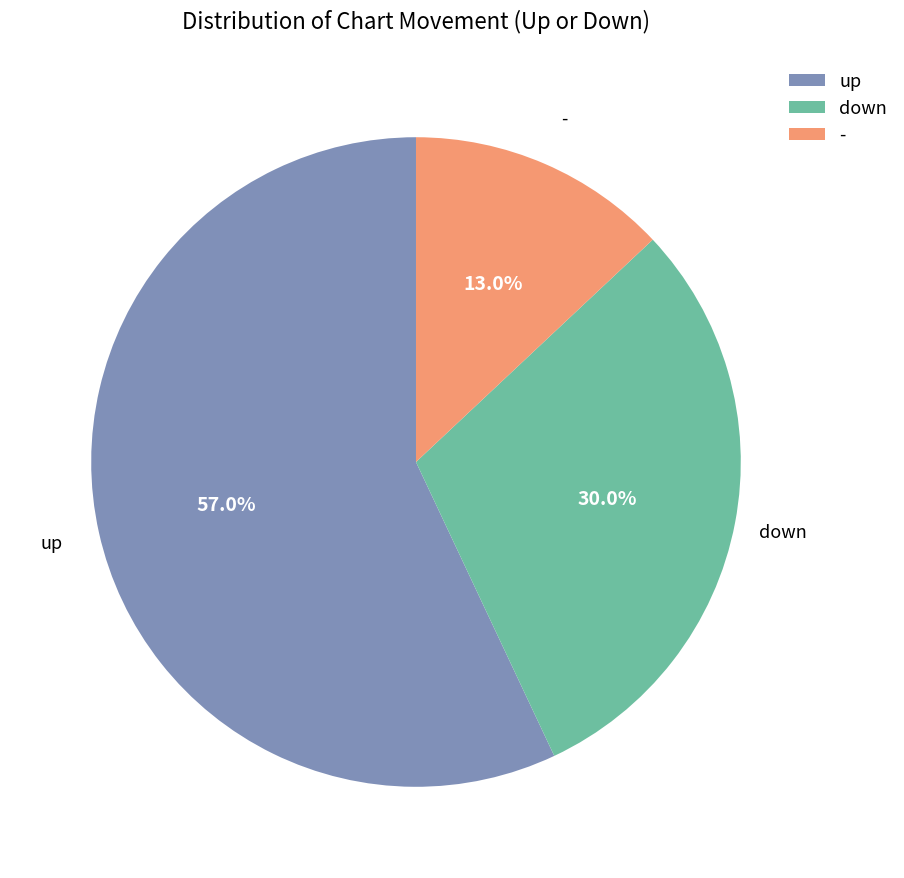

How many segments does this pie chart have?

3